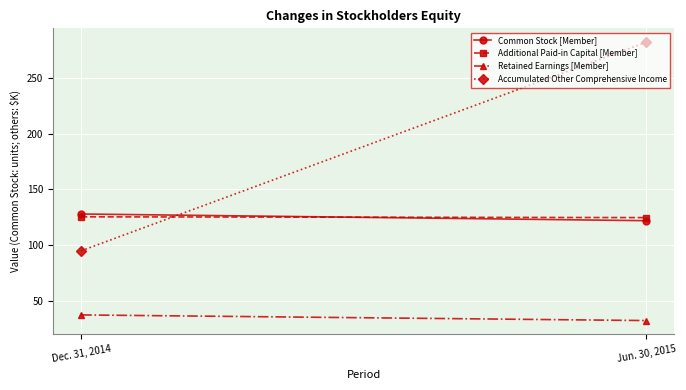

What is the total value across all series at Jun. 30, 2015?

561.2